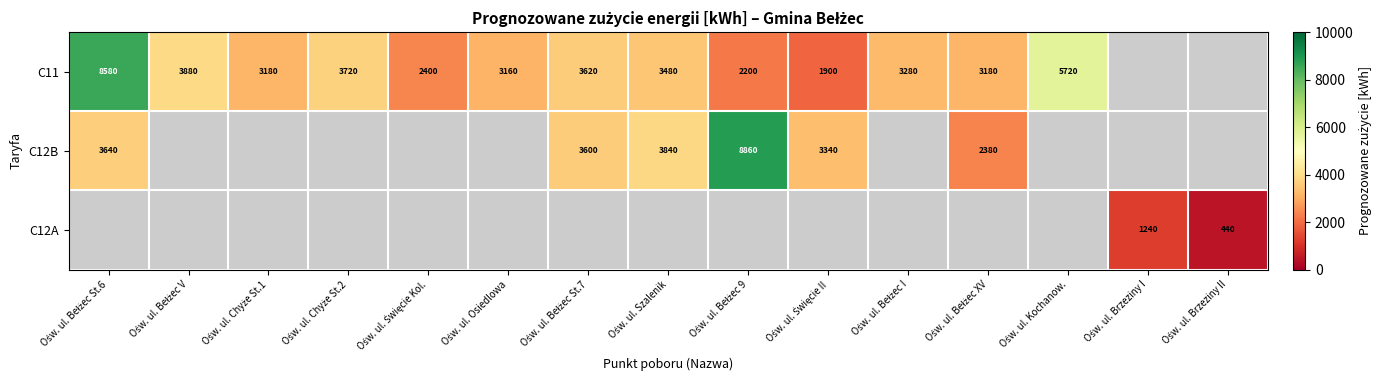

How many data points does each series have?

15